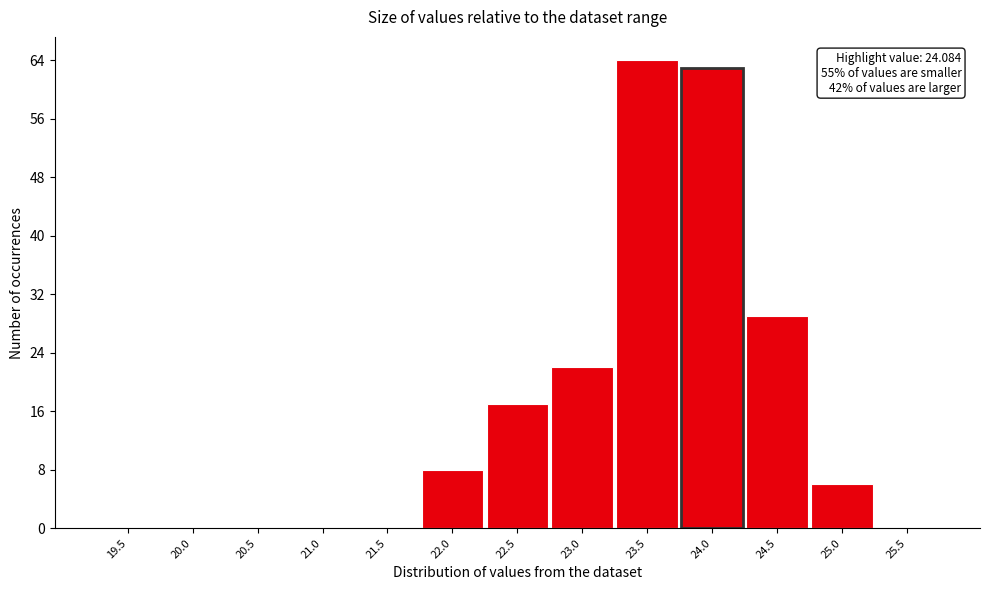

Reading left to right, transcribe all the data shown in this chart.

19.5=0	20.0=0	20.5=0	21.0=0	21.5=0	22.0=8	22.5=17	23.0=22	23.5=64	24.0=63	24.5=29	25.0=6	25.5=0